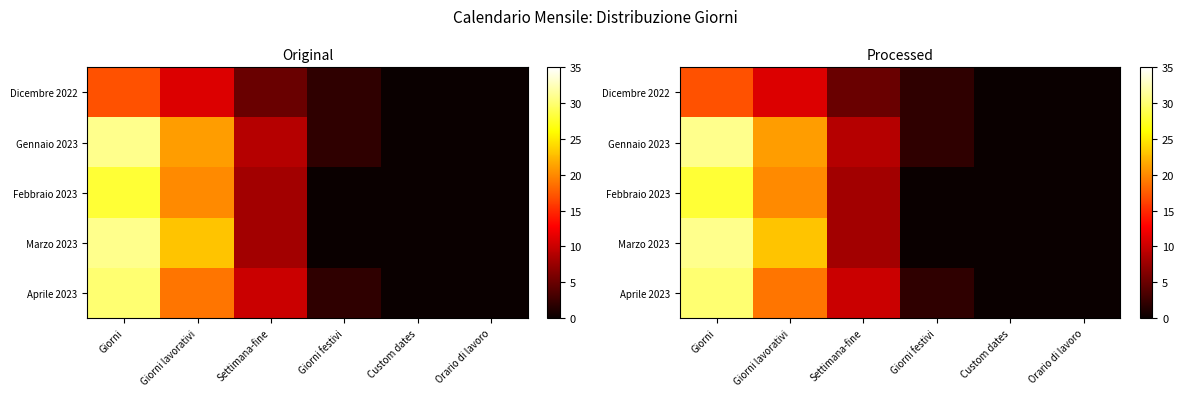

How many categories are shown in the chart?

6